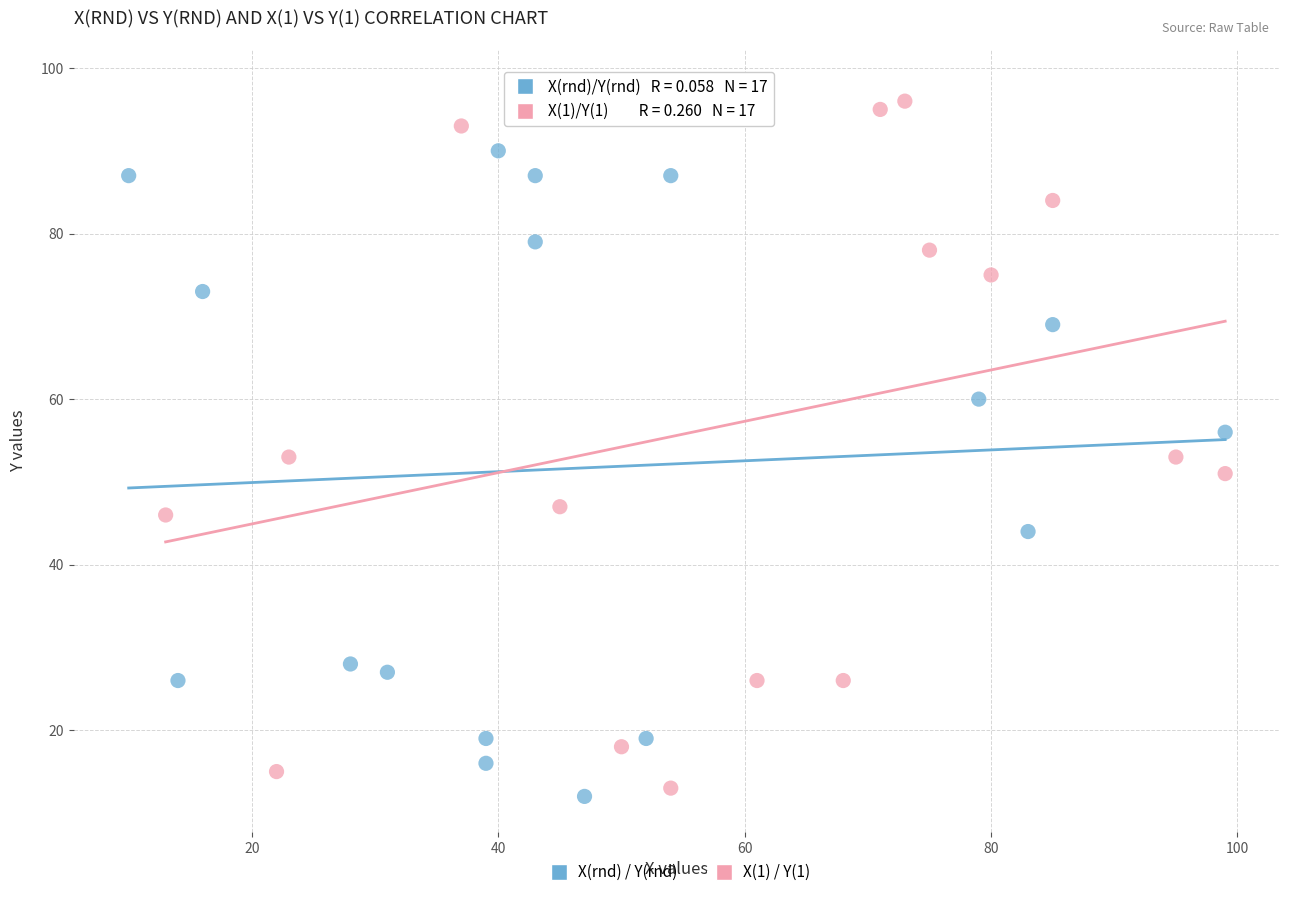

Which series reaches the maximum Y coordinate?

X(1) / Y(1)